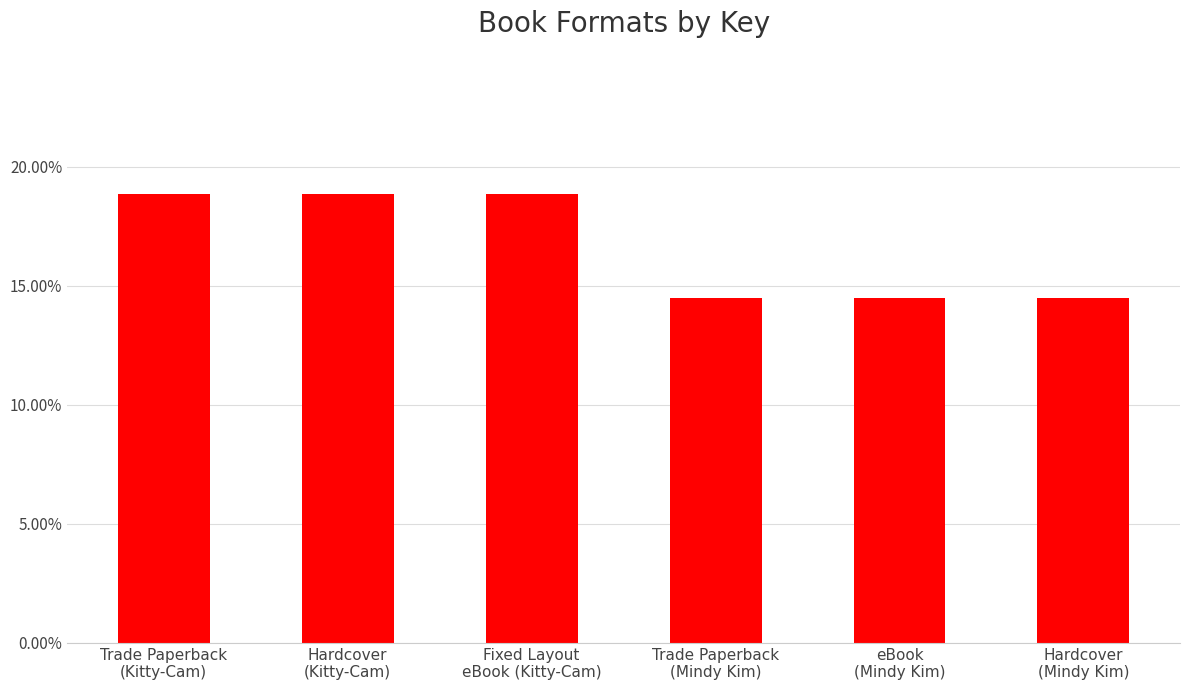

Read the value at Hardcover
(Kitty-Cam).

0.2